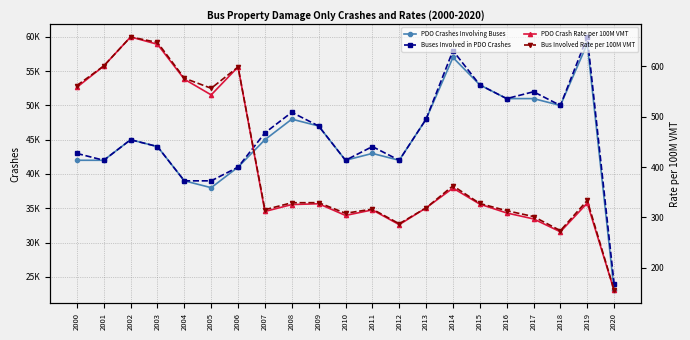

What is the value of the Bus Involved Rate per 100M VMT point at the 9th from the left?

329.2